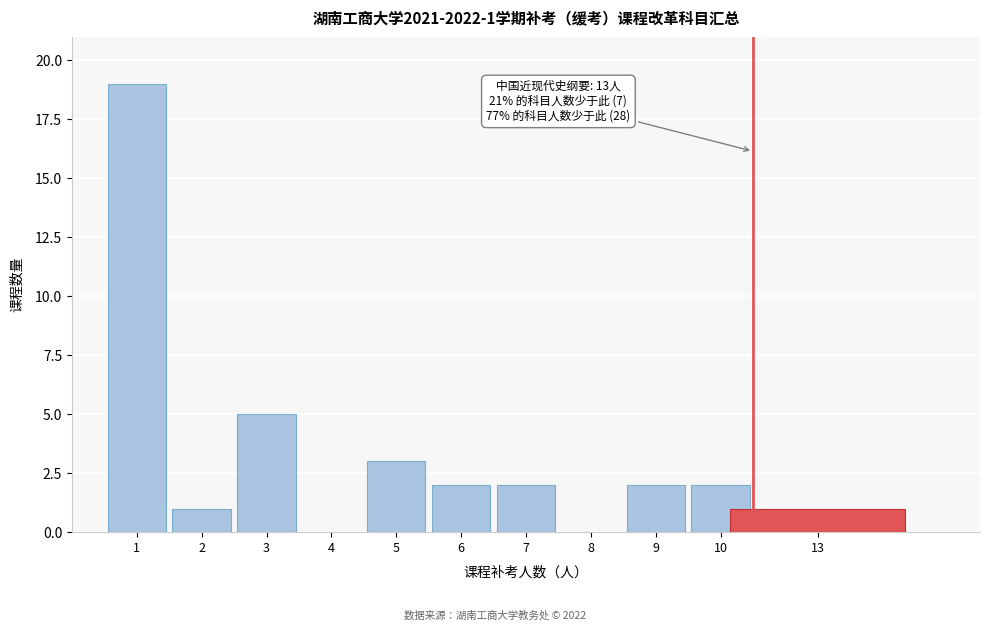

Reading left to right, transcribe all the data shown in this chart.

1=19	2=1	3=5	4=0	5=3	6=2	7=2	8=0	9=2	10=2	13=1